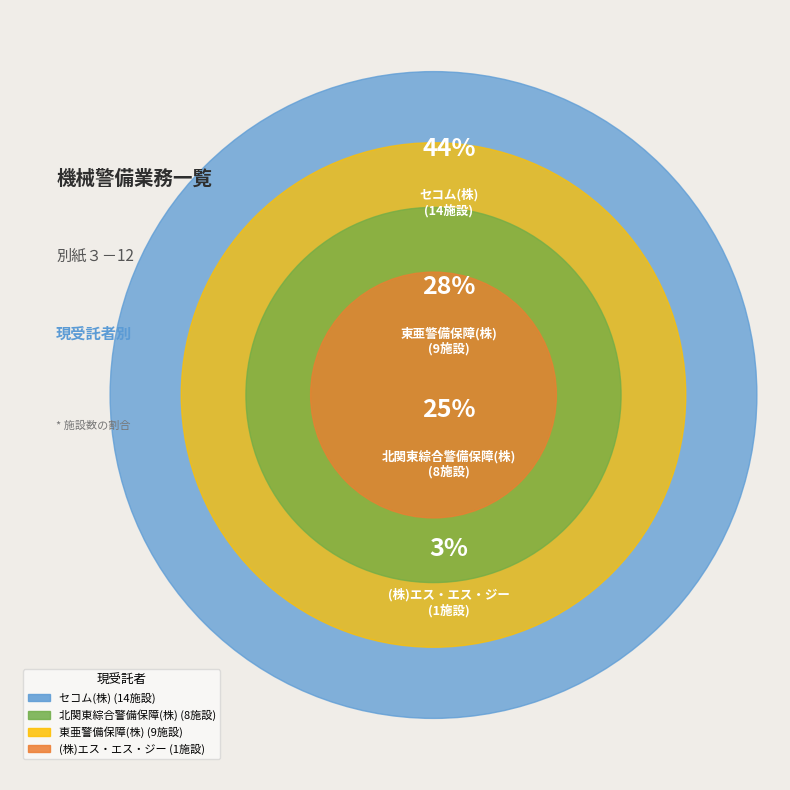

Which has a higher value, 東亜警備保障(株) or セコム(株)?

セコム(株)